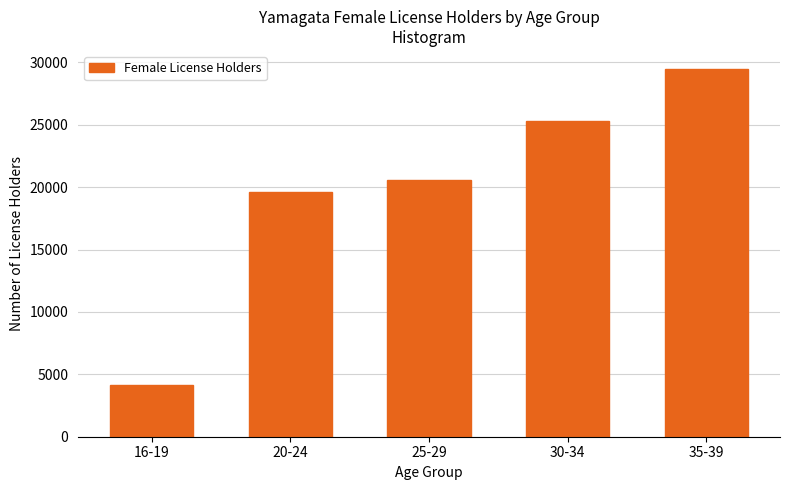

Reading left to right, what are all the values shown in this chart?

16-19=4178	20-24=19623	25-29=20601	30-34=25307	35-39=29440